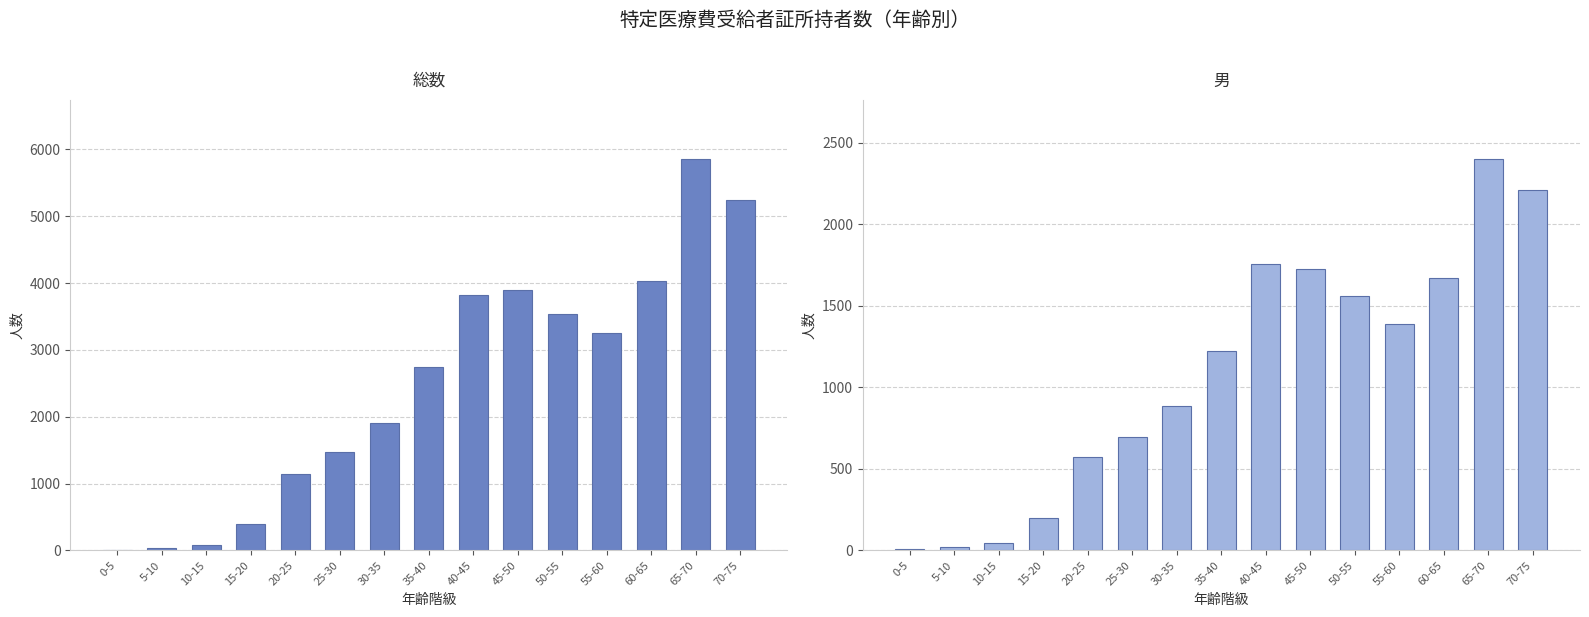

What is the maximum value for 男?

2403